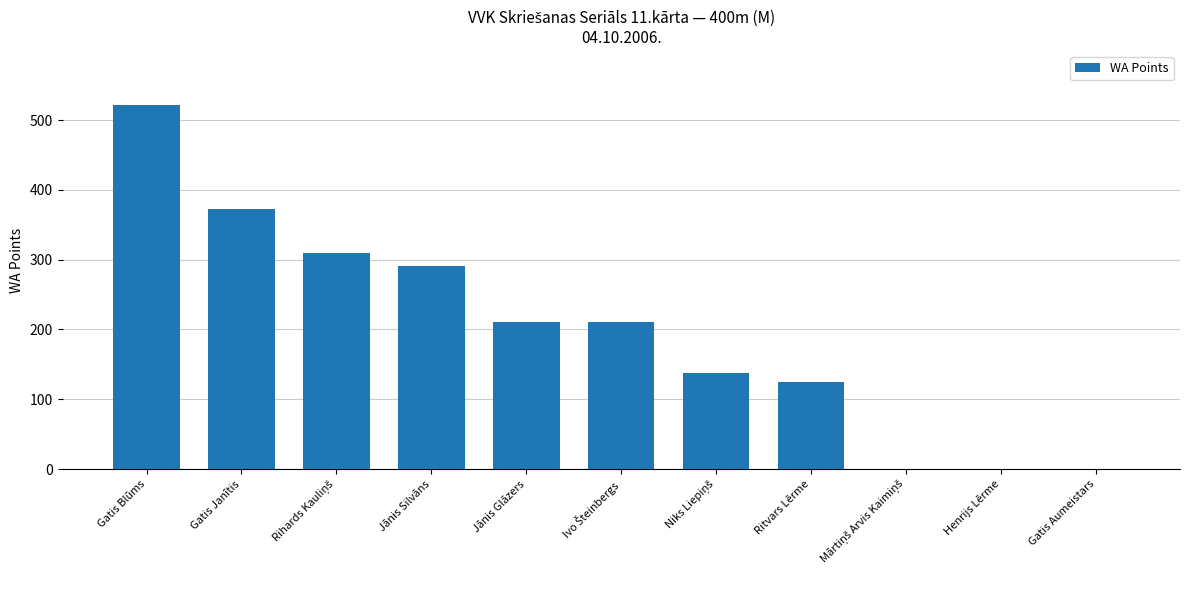

What is the sum of all values?

2177